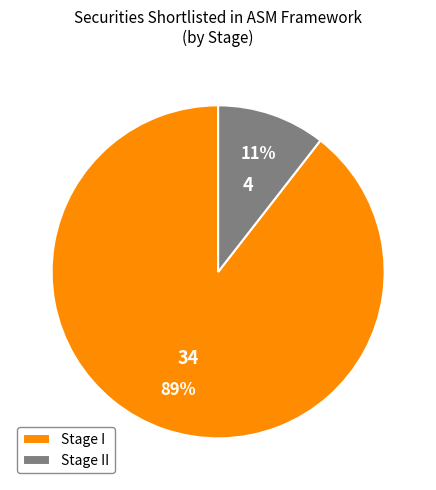

Which slice is the smallest?

Stage II